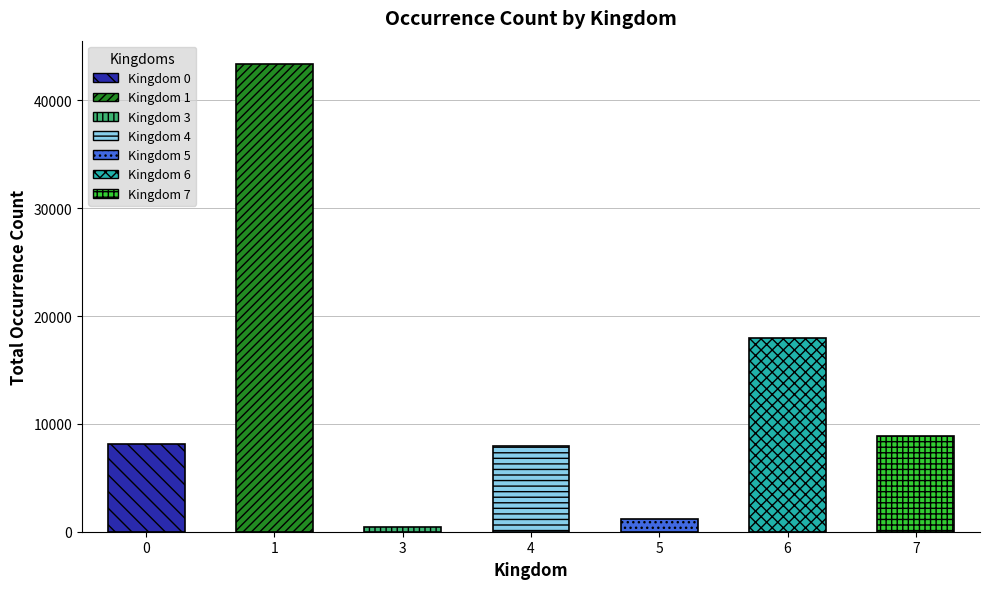

How many categories are shown in the chart?

7